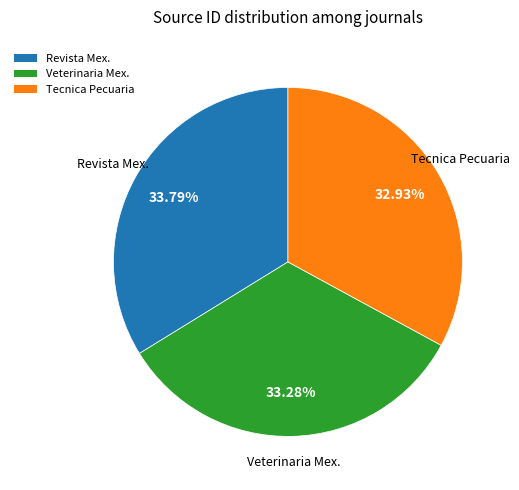

Which has a higher value, Revista Mex. or Tecnica Pecuaria?

Revista Mex.